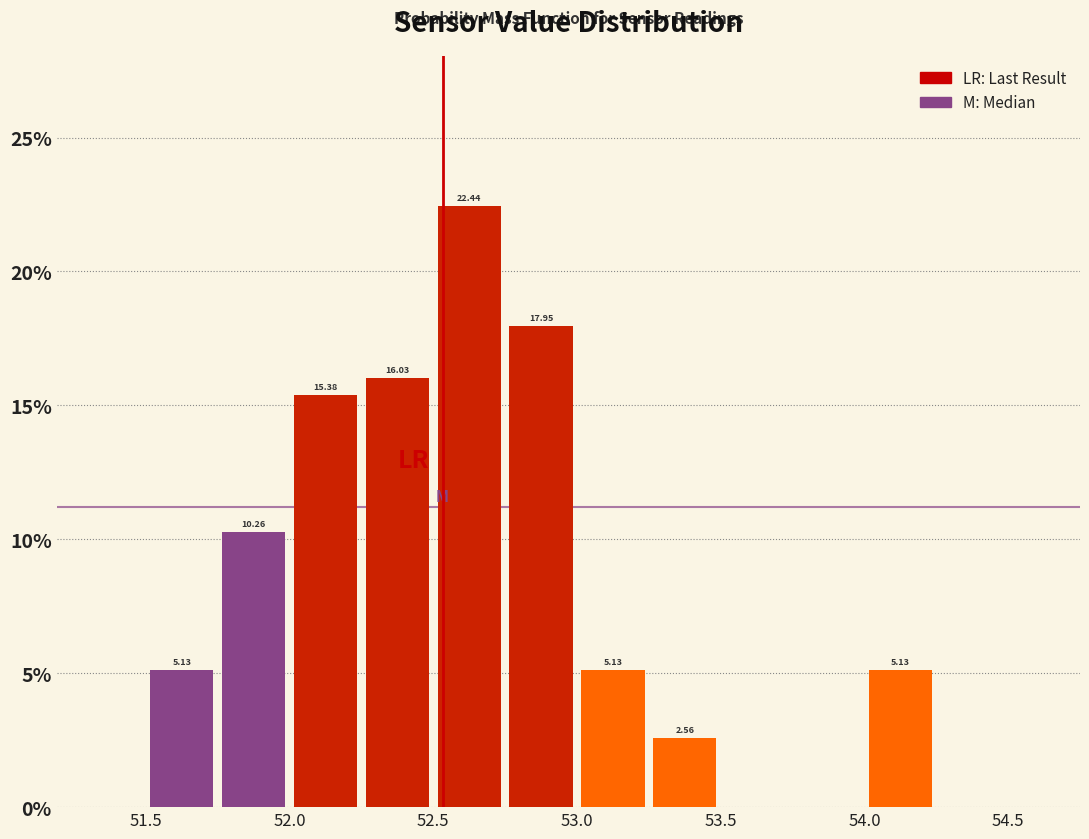

Over which range of the x-axis is the bar tallest?

52.50 to 52.75